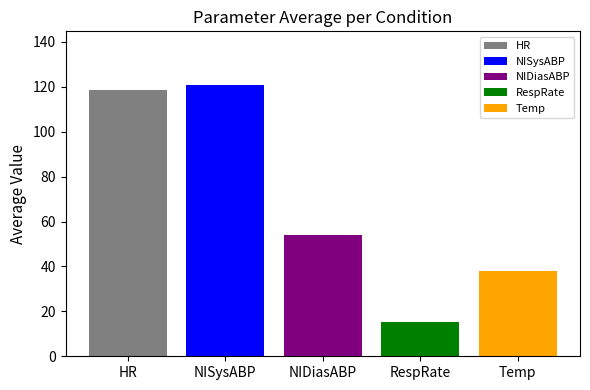

The value of HR at NIDiasABP is 118.8. True or false?

True